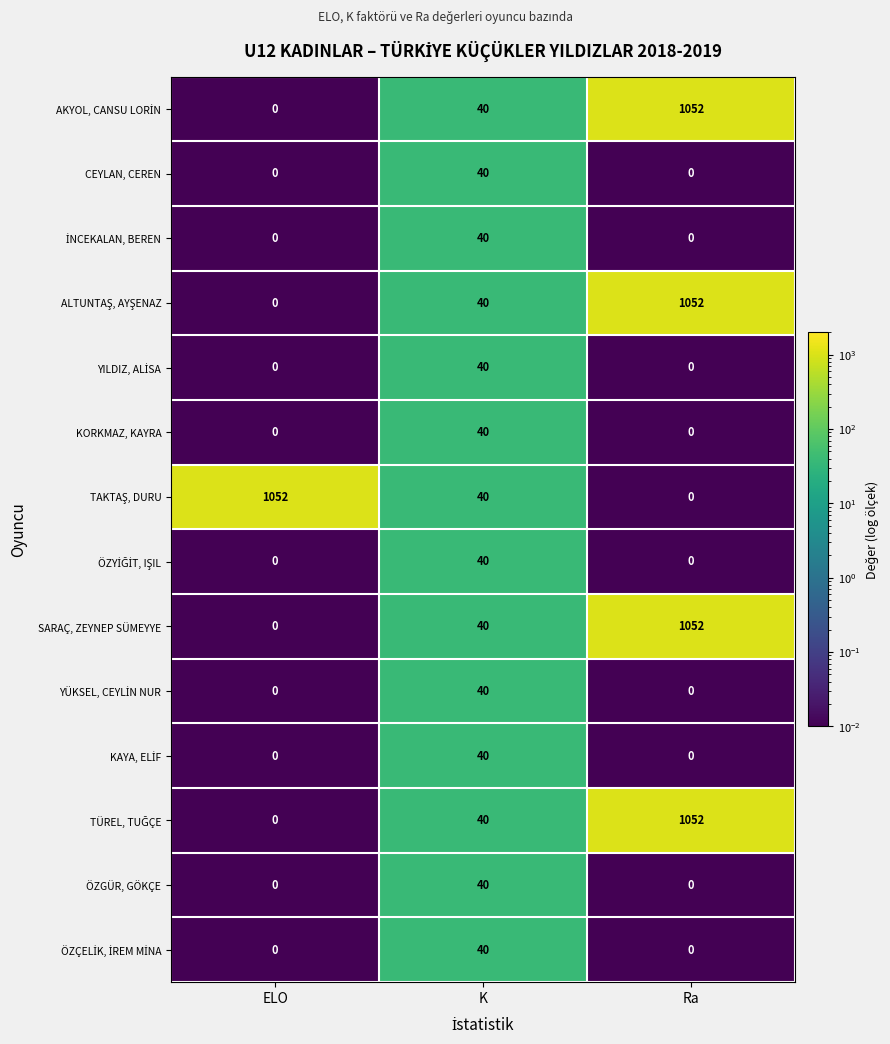

What is the sum of all CEYLAN, CEREN values?

40